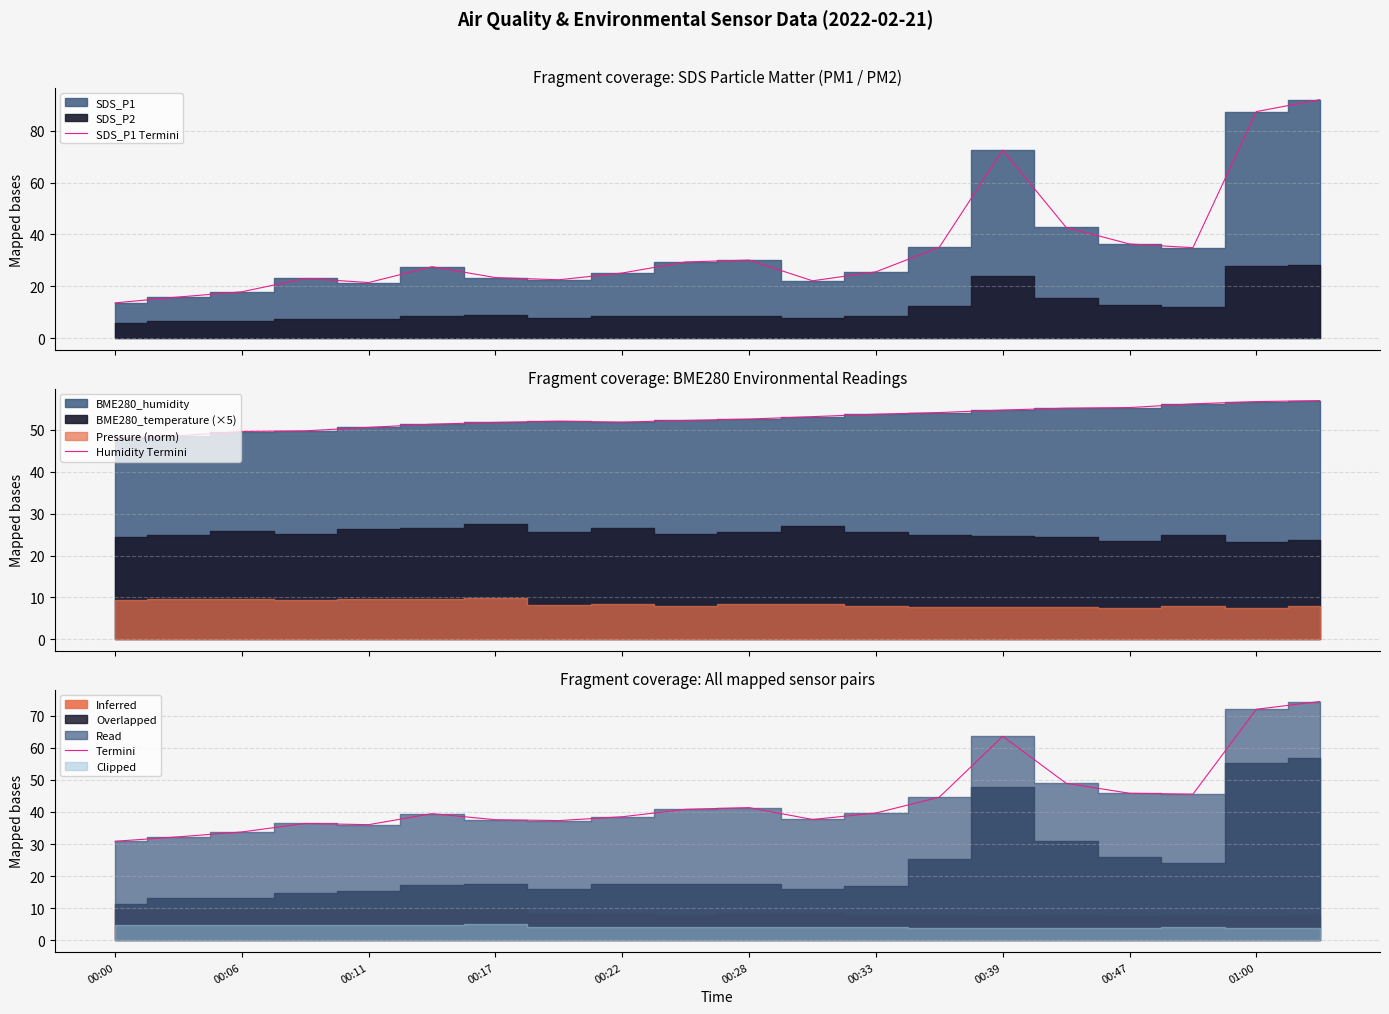

Does the chart display data point markers on the line(s)?

No